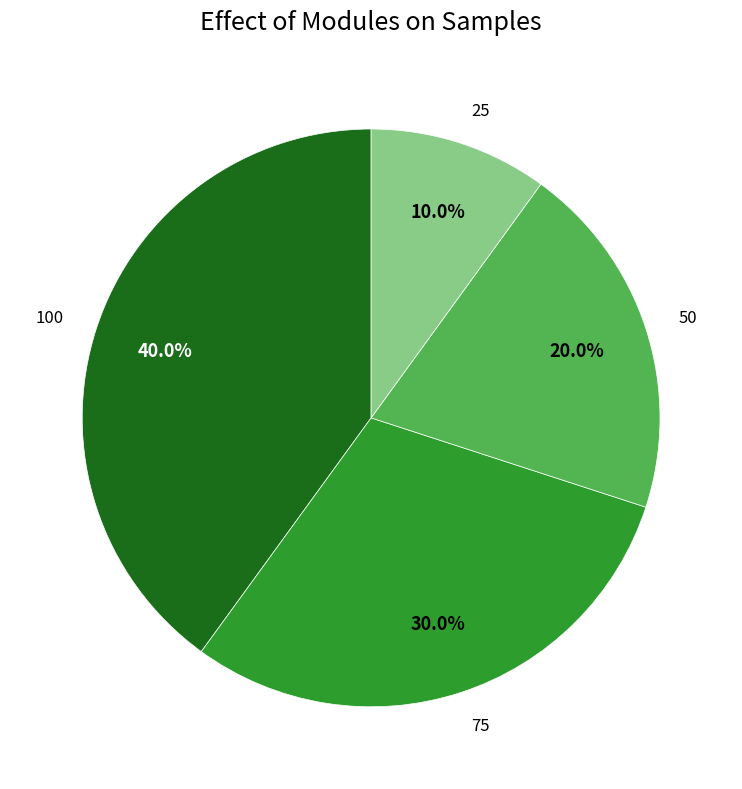

To the nearest percent, what is the difference between the largest and smallest slice percentages?

30%